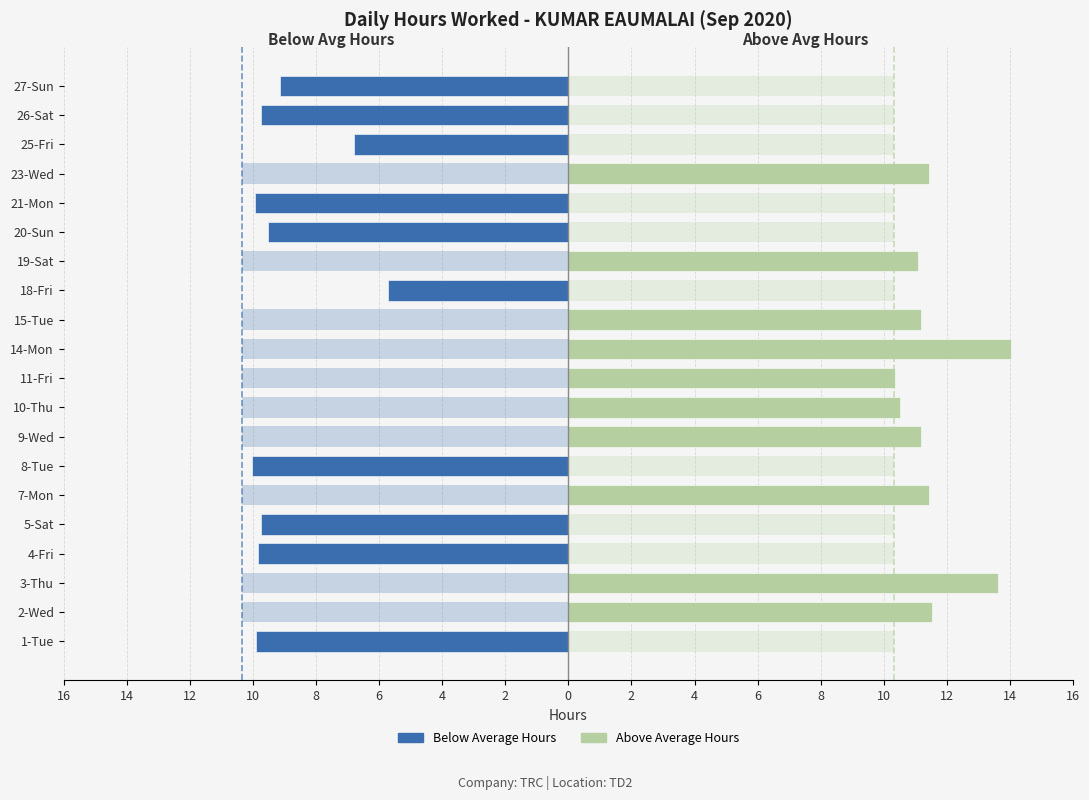

Count the number of categories in the chart.

20